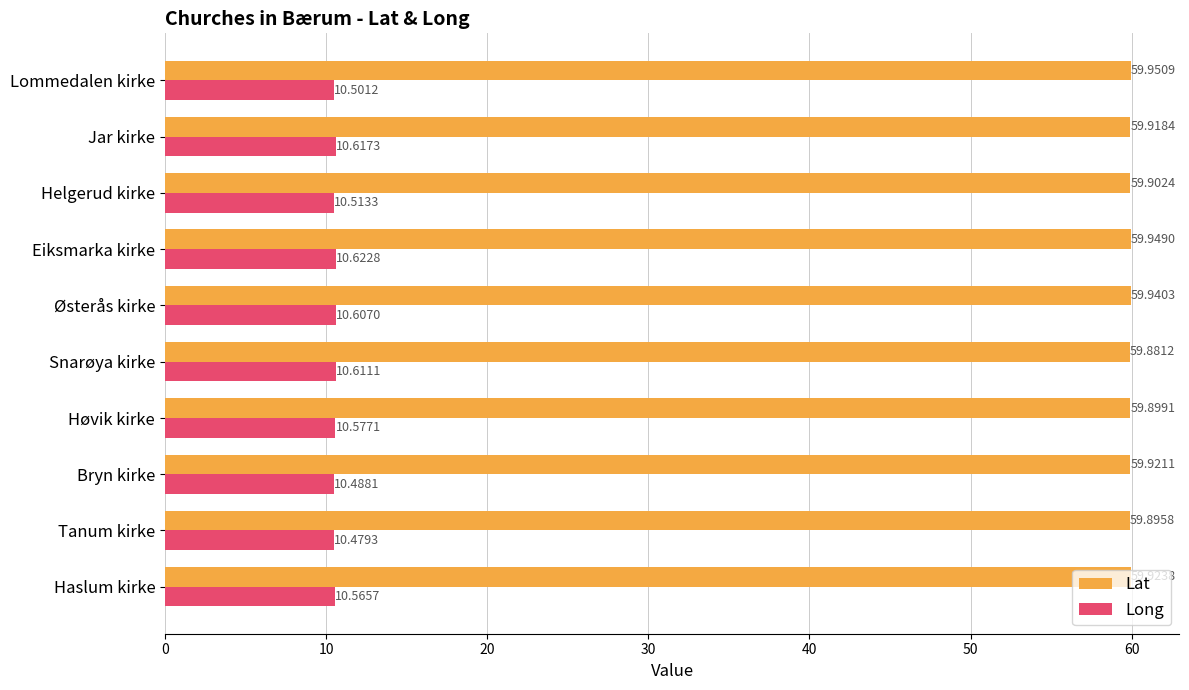

At which label is Long closest to 10?

Tanum kirke